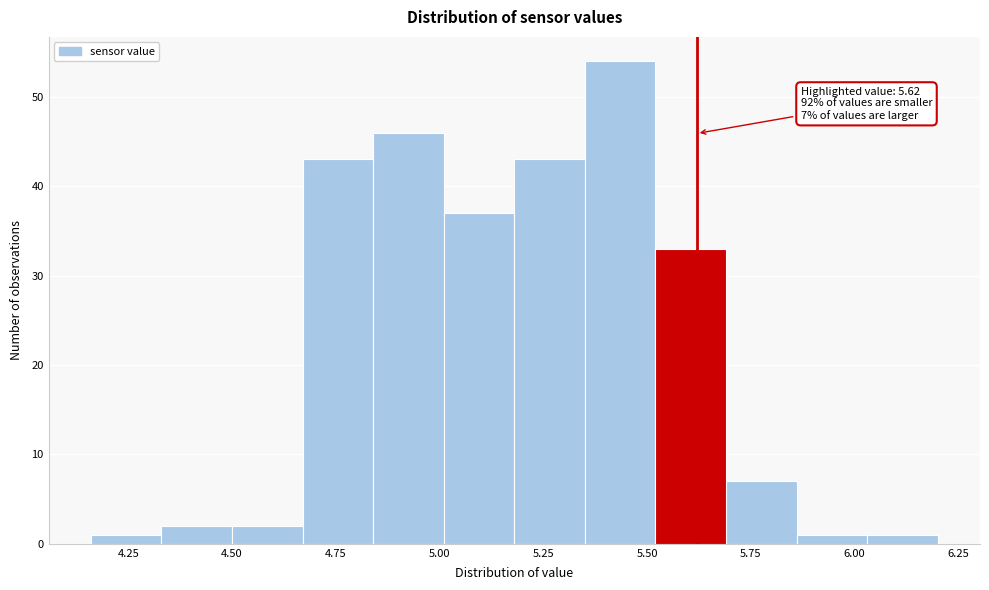

Read against the x-axis, roughly where is the centre of the tallest bar?

5.45